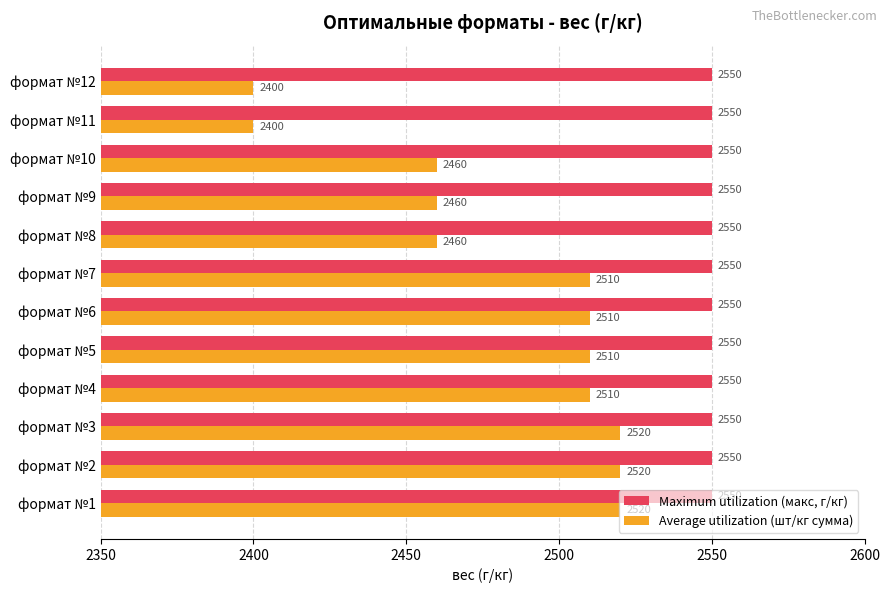

Which series has the widest spread of values?

Average utilization (шт/кг сумма)